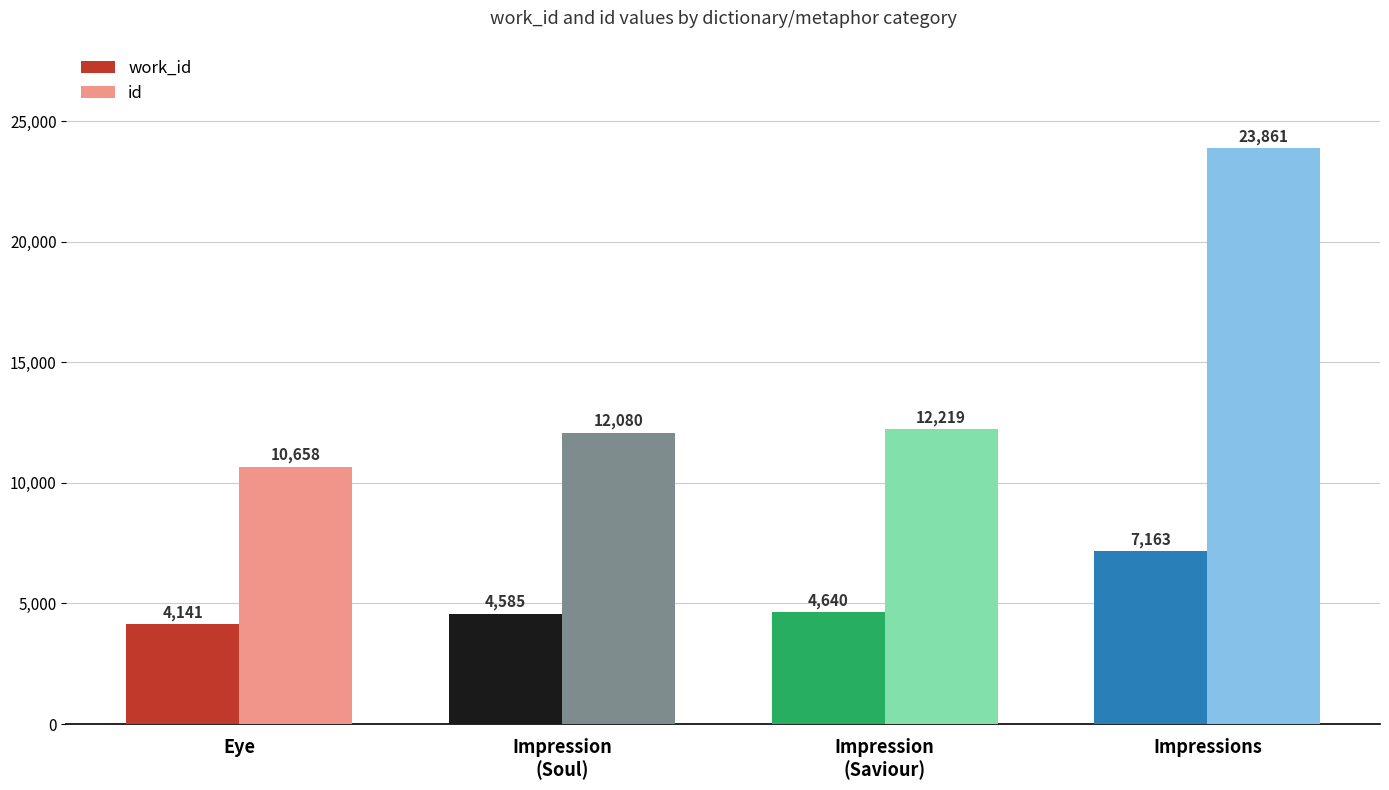

Which series has the largest total across all categories?

id